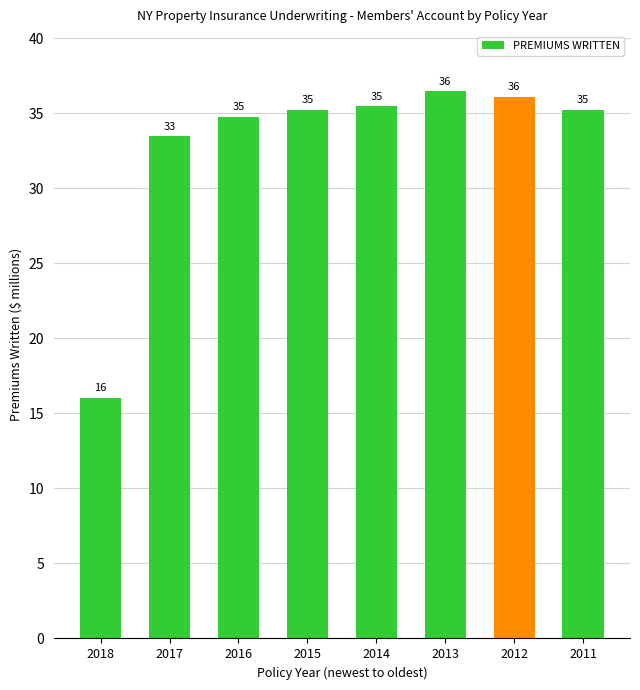

How many bars are there in total?

8